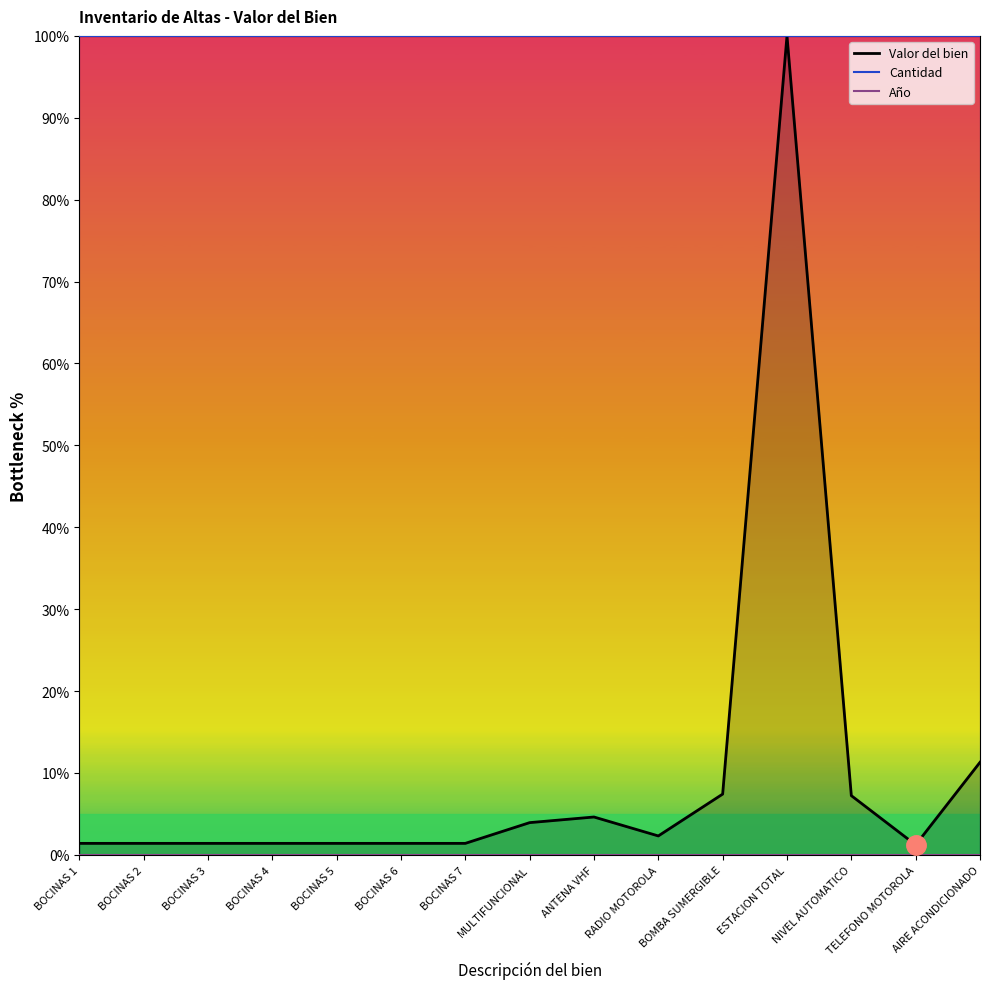

True or false: Valor del bien and Cantidad cross at least once.

False